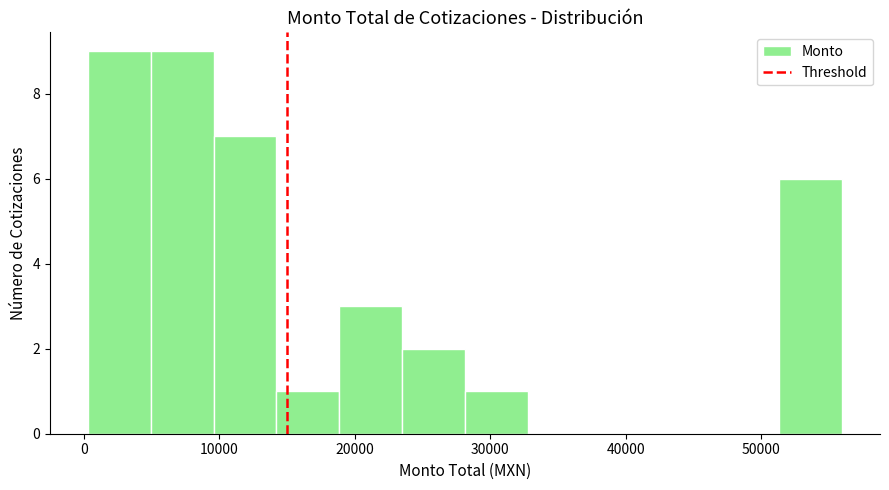

Reading left to right, list every bar in this chart as the range it spans on the x-axis followed by its height. Neither the bar edges nor the heights are printed on the chart, so give them approximately, as read against the axes.

0 to 5000: 9
5000 to 10000: 9
10000 to 14000: 7
14000 to 19000: 1
19000 to 23000: 3
23000 to 28000: 2
28000 to 33000: 1
33000 to 37000: 0
37000 to 42000: 0
42000 to 47000: 0
47000 to 51000: 0
51000 to 56000: 6